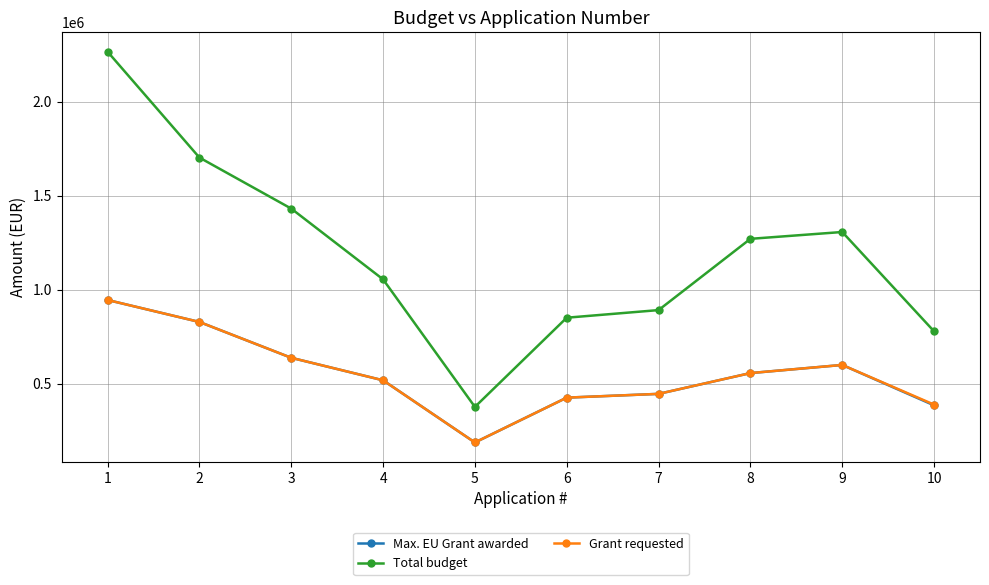

Which label corresponds to the smallest value in the chart?

5